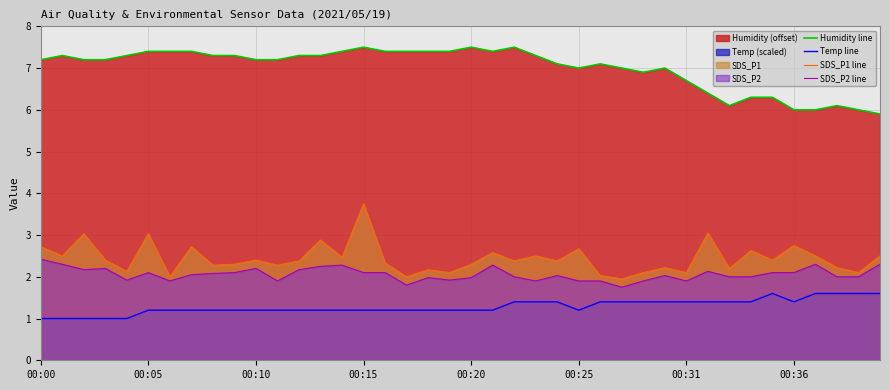

How many lines are shown in the chart?

4